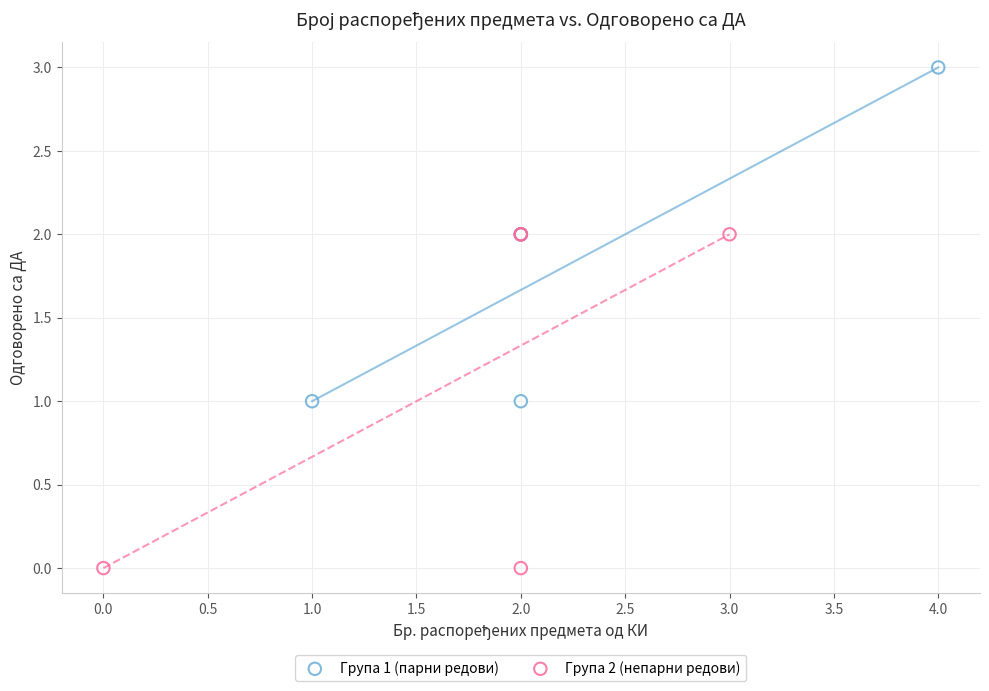

Which series reaches the minimum Y coordinate?

Група 2 (непарни редови)